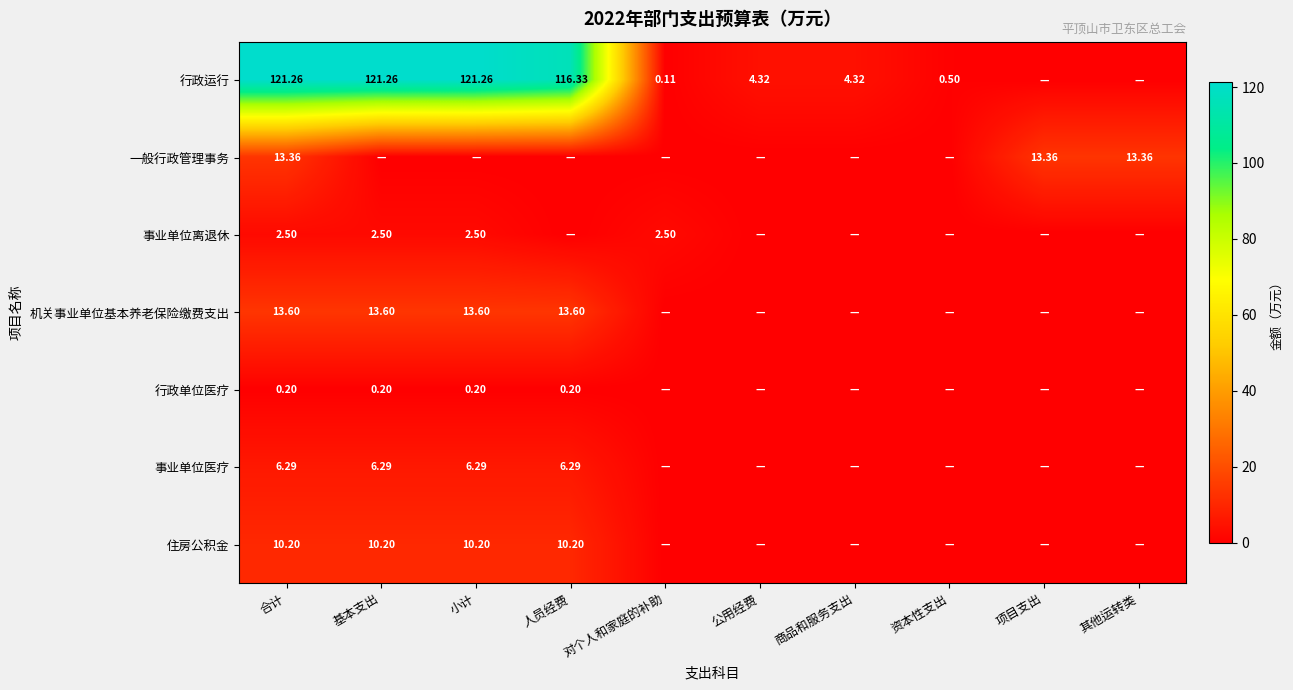

True or false: 机关事业单位基本养老保险缴费支出 has a value of 0.0 at 资本性支出.

True